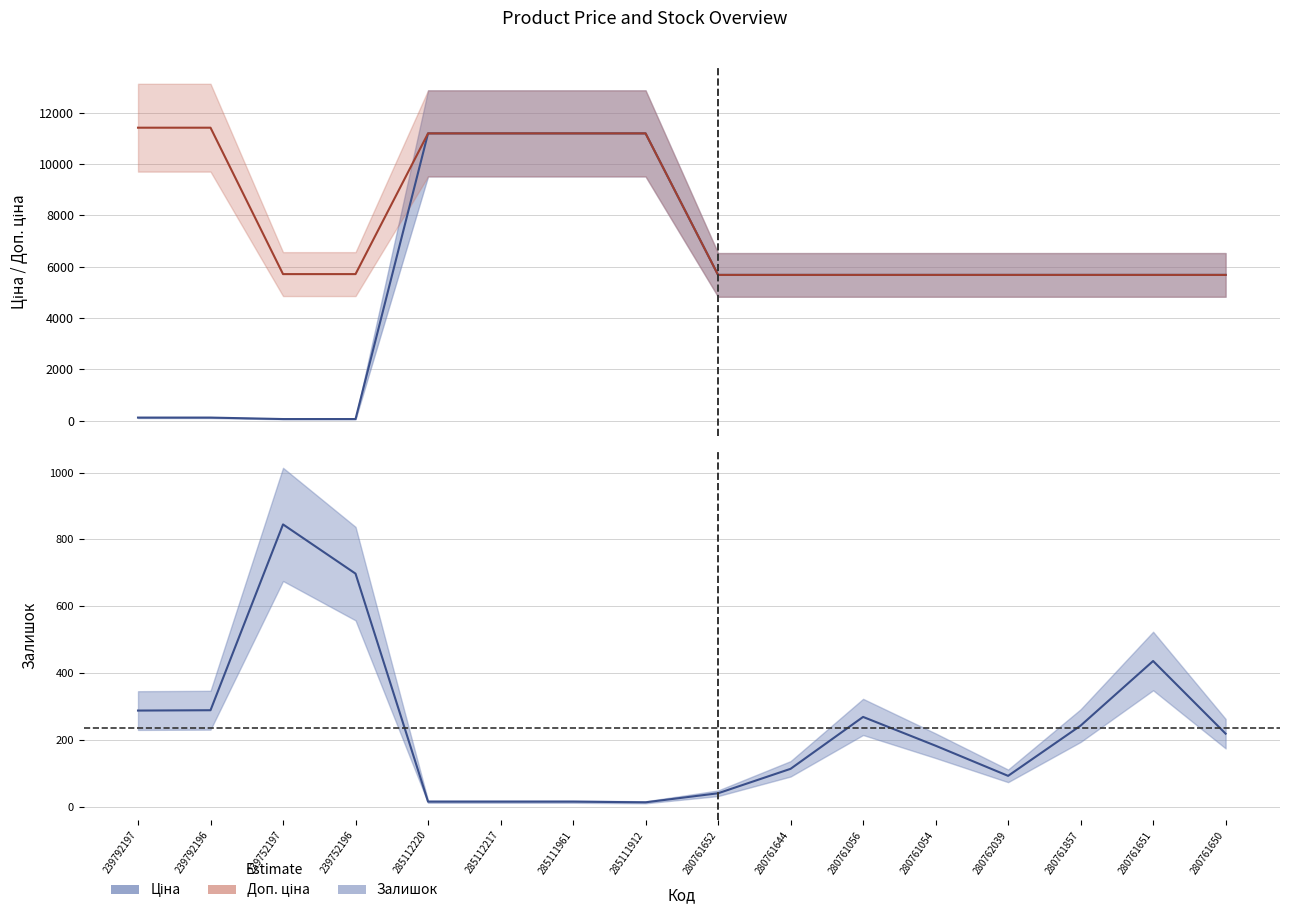

How many data points in Ціна are above 5673?

12